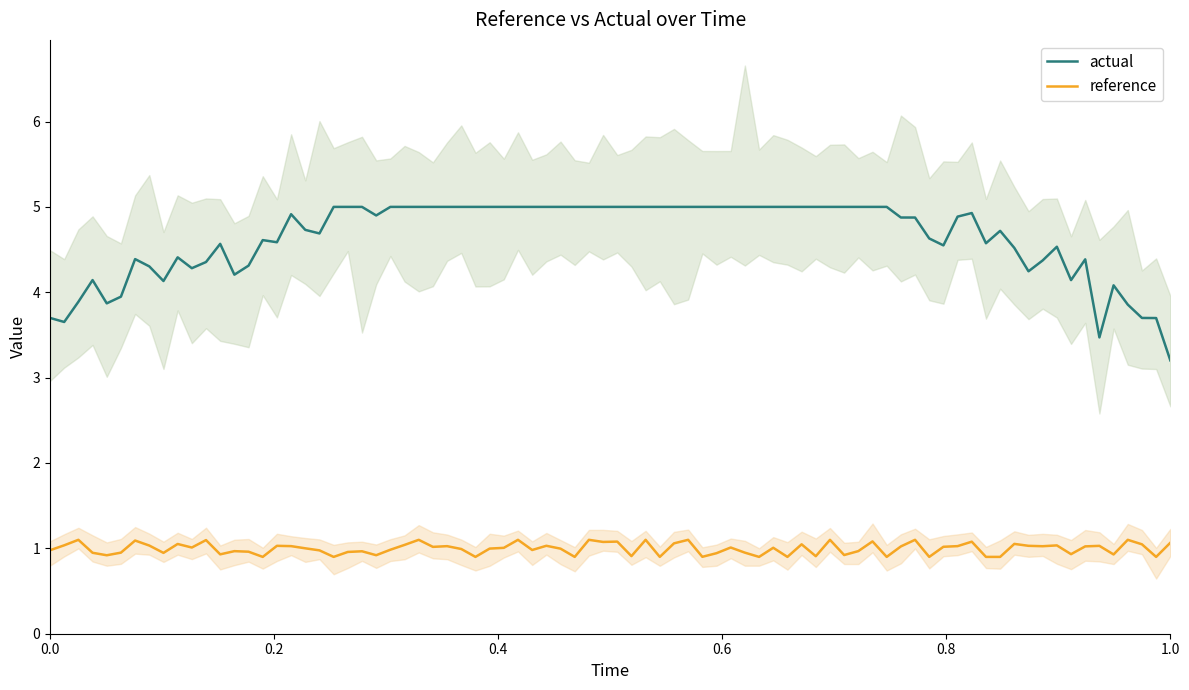

True or false: actual and reference intersect in this chart.

False